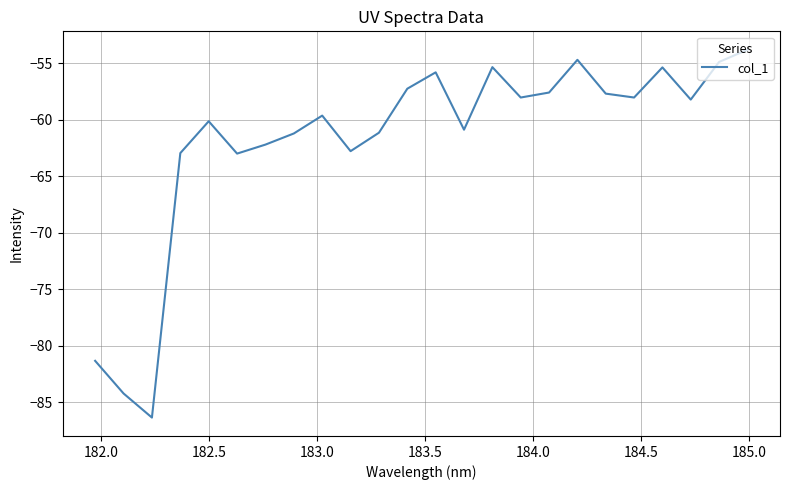

What is the greatest value displayed?

-53.8